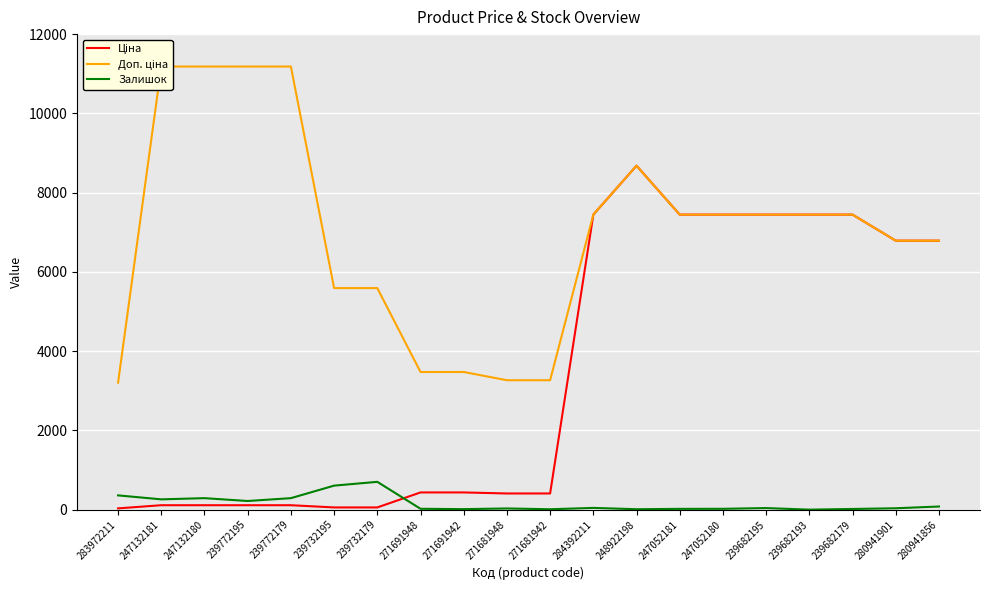

What is the label of the 12th point from the left?

284392211